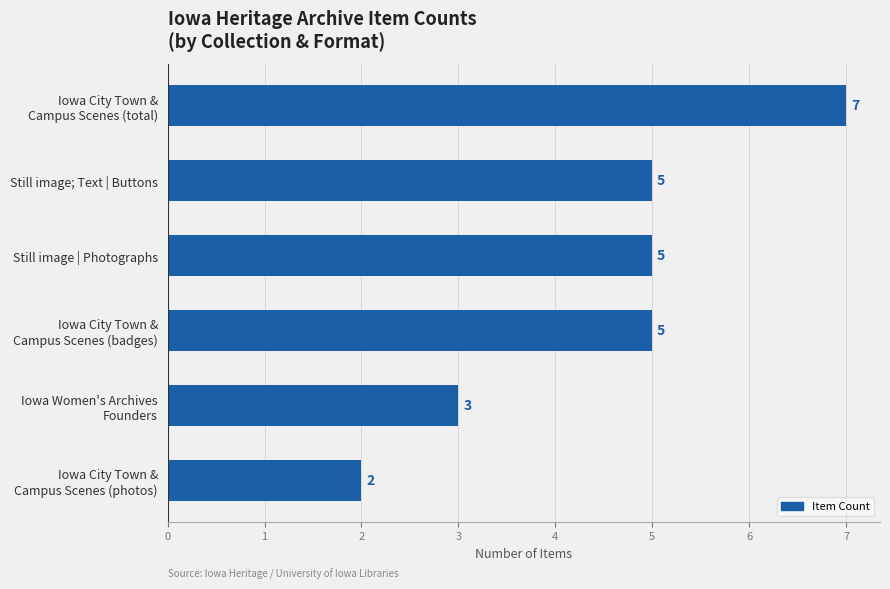

What is the difference between the maximum and second lowest values?

4